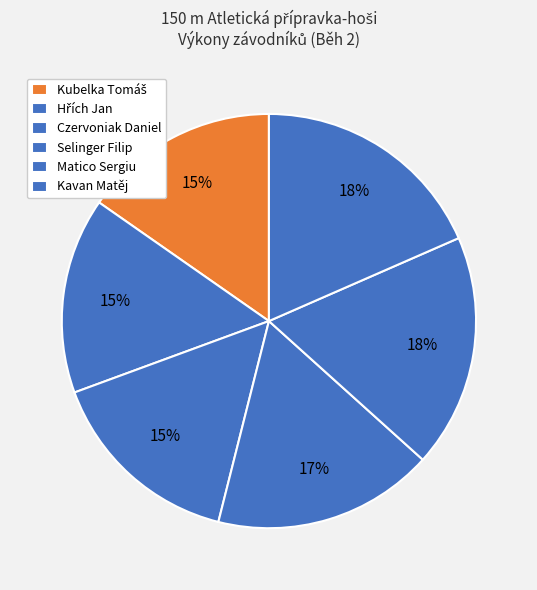

Is there any slice that represents more than half of the pie?

No